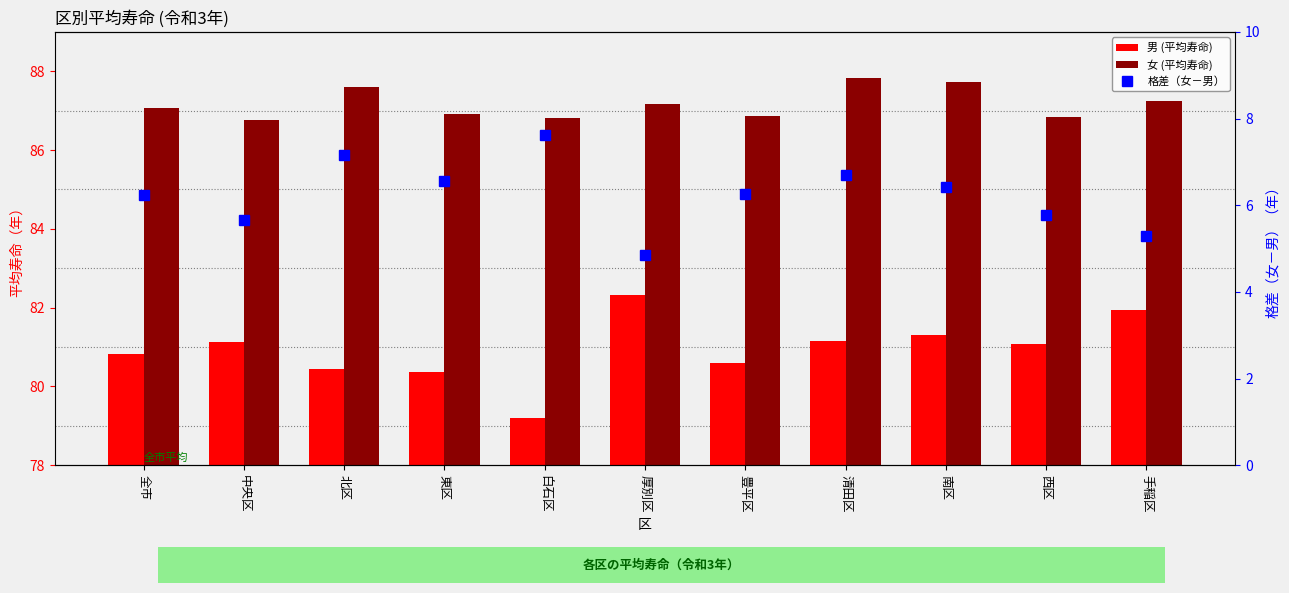

At which label is 格差（女－男） closest to 6?

西区